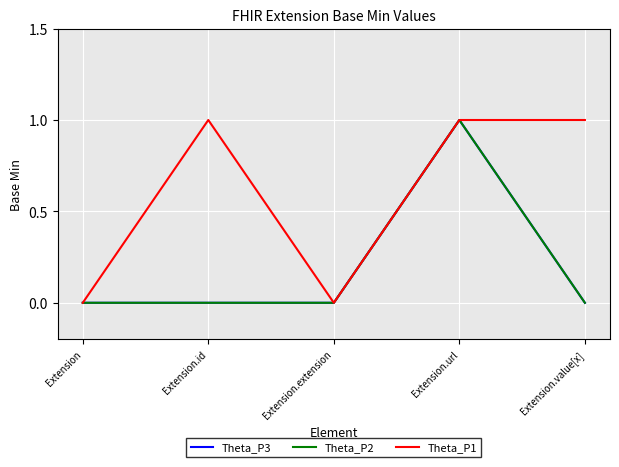

Which series changed the most between Extension.id and Extension.extension?

Theta_P1